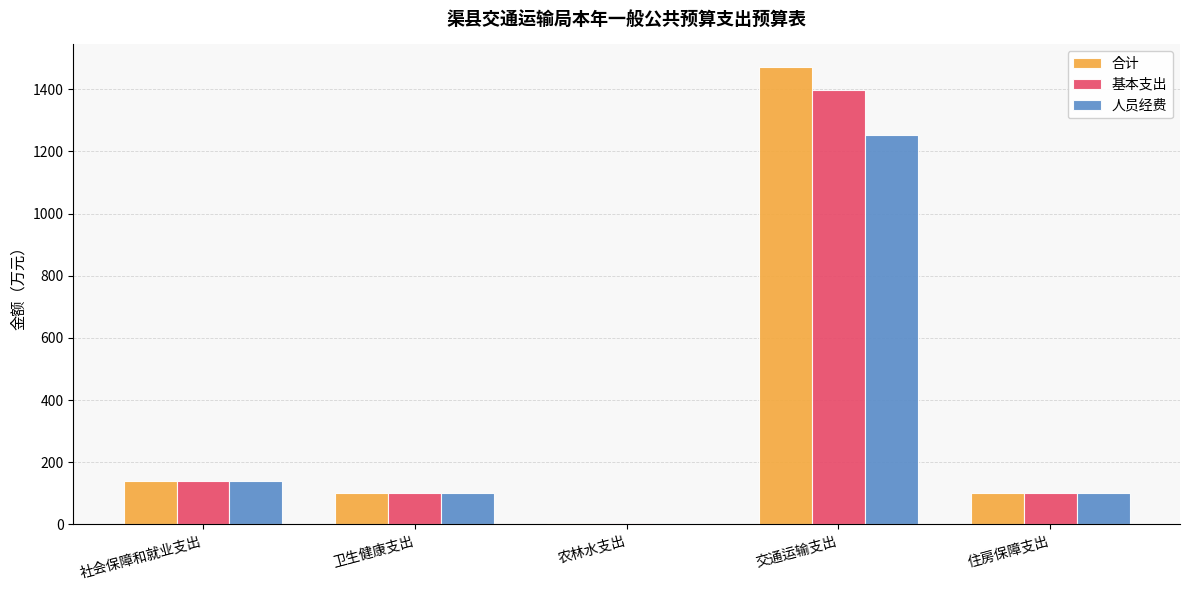

What value does the 合计 series have at 交通运输支出?

1470.8